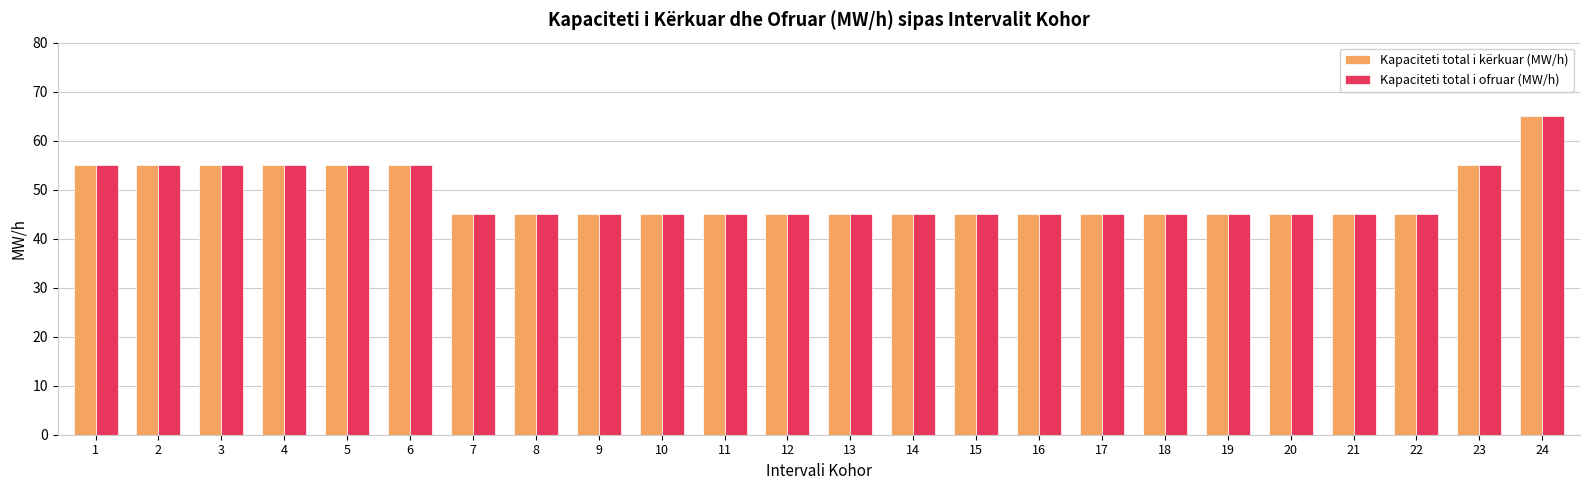

What is the sum of all Kapaciteti total i kërkuar (MW/h) values?

1170